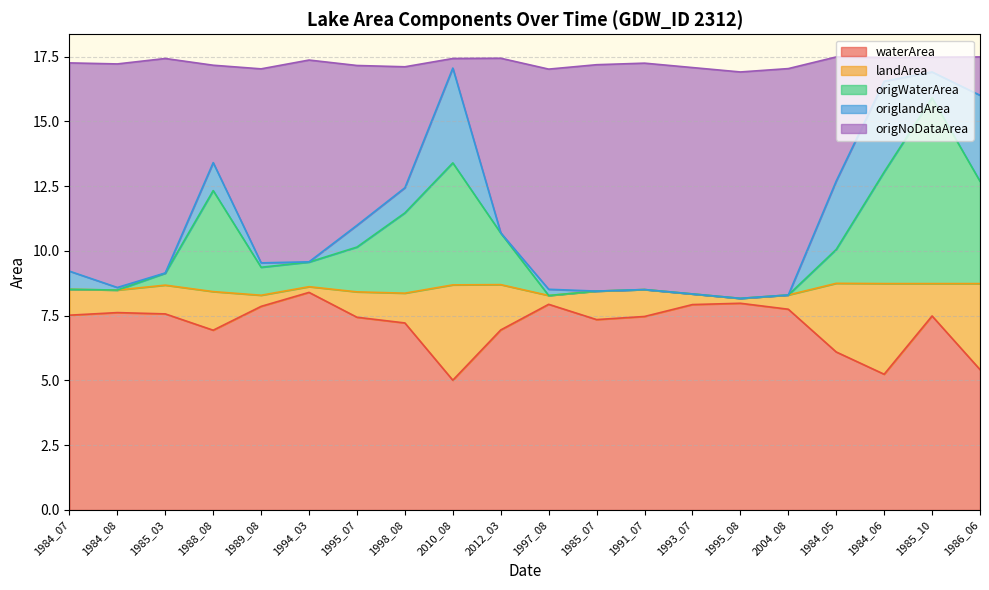

What is the minimum value for waterArea?

5.0